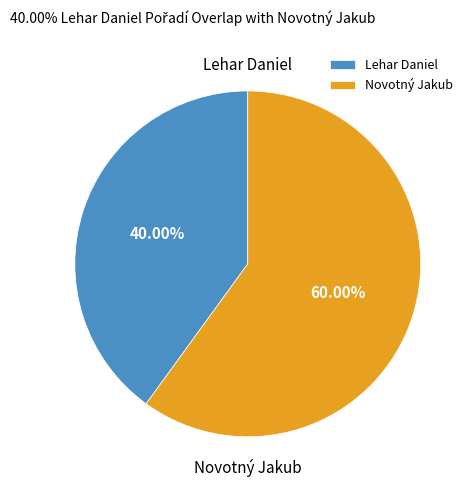

To the nearest percent, what is the average slice percentage?

50%